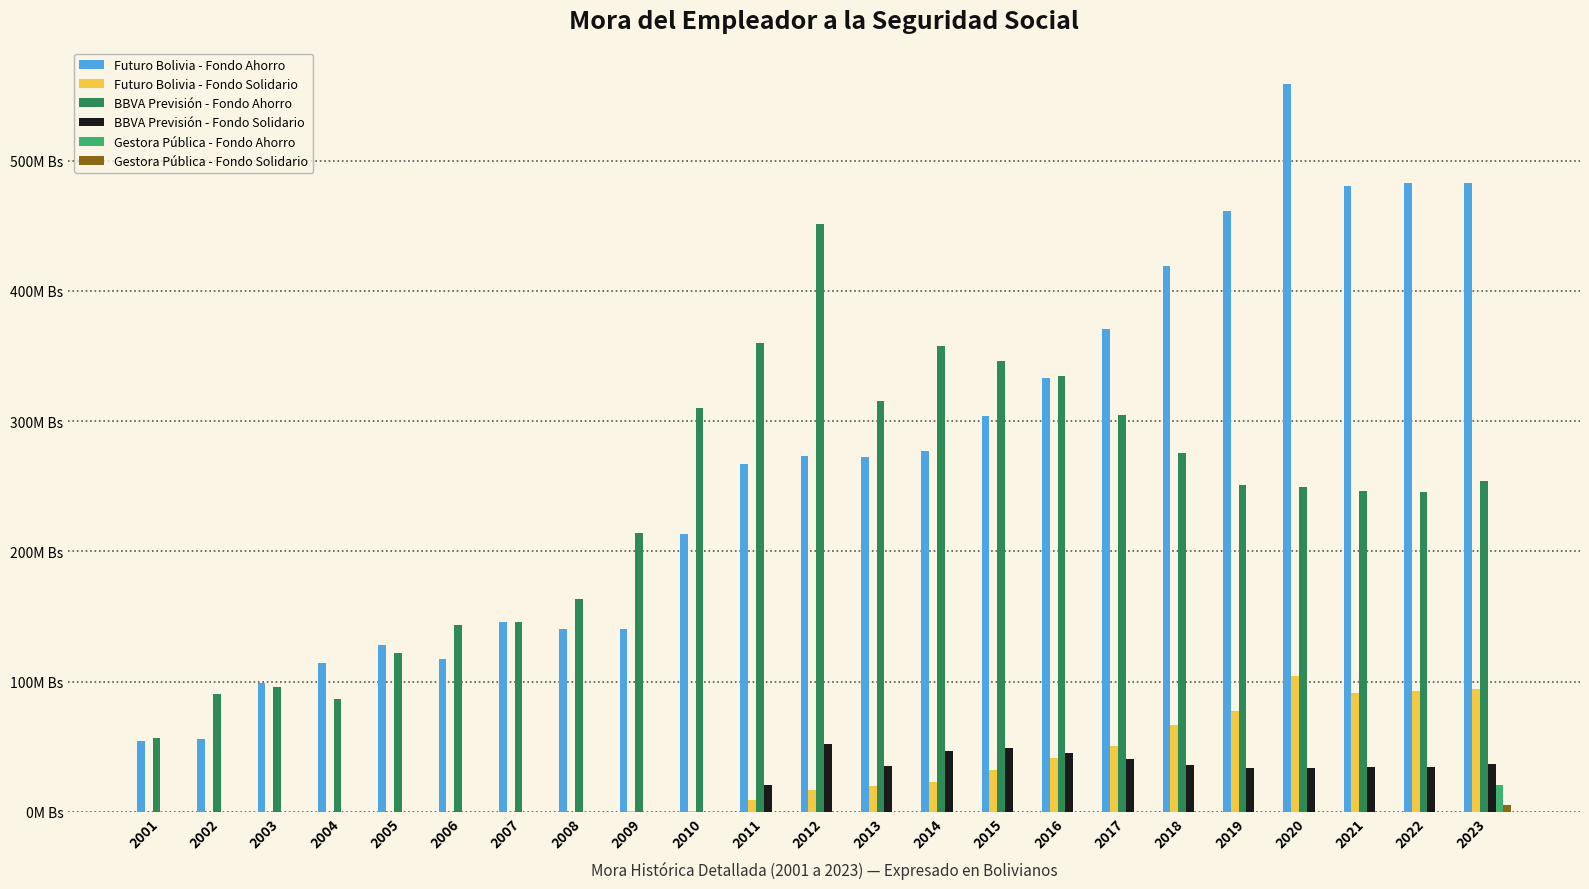

Does the chart contain stacked bars?

No